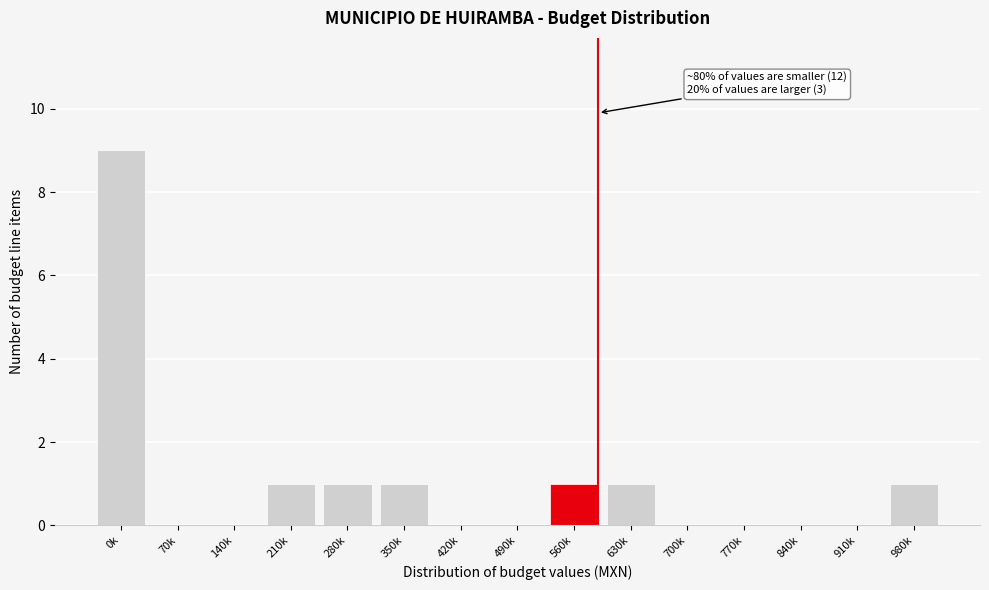

Reading left to right, what are all the values shown in this chart?

0k=9	70k=0	140k=0	210k=1	280k=1	350k=1	420k=0	490k=0	560k=1	630k=1	700k=0	770k=0	840k=0	910k=0	980k=1